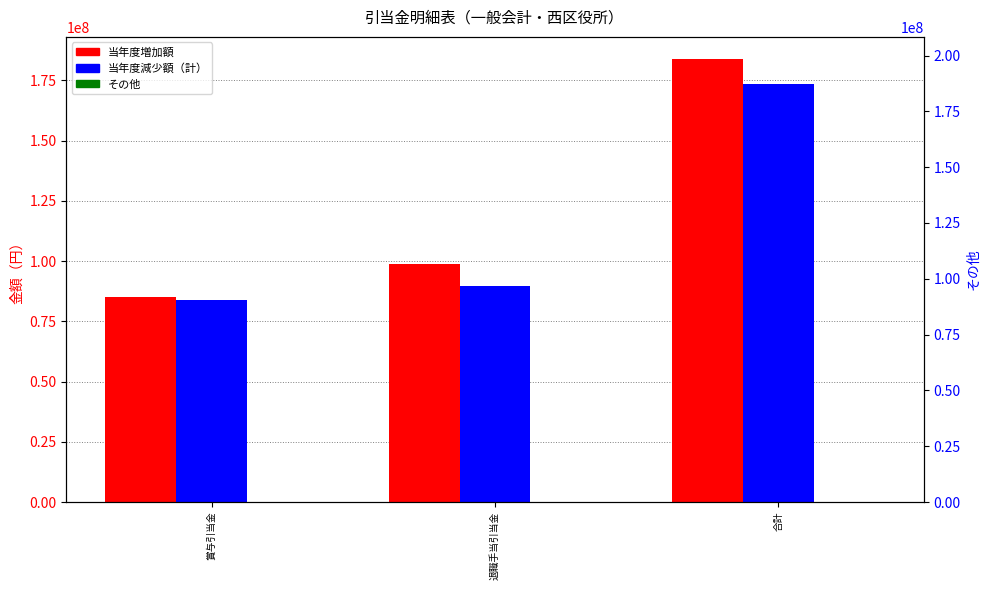

What is the total value across all series at 退職手当引当金?

277840816